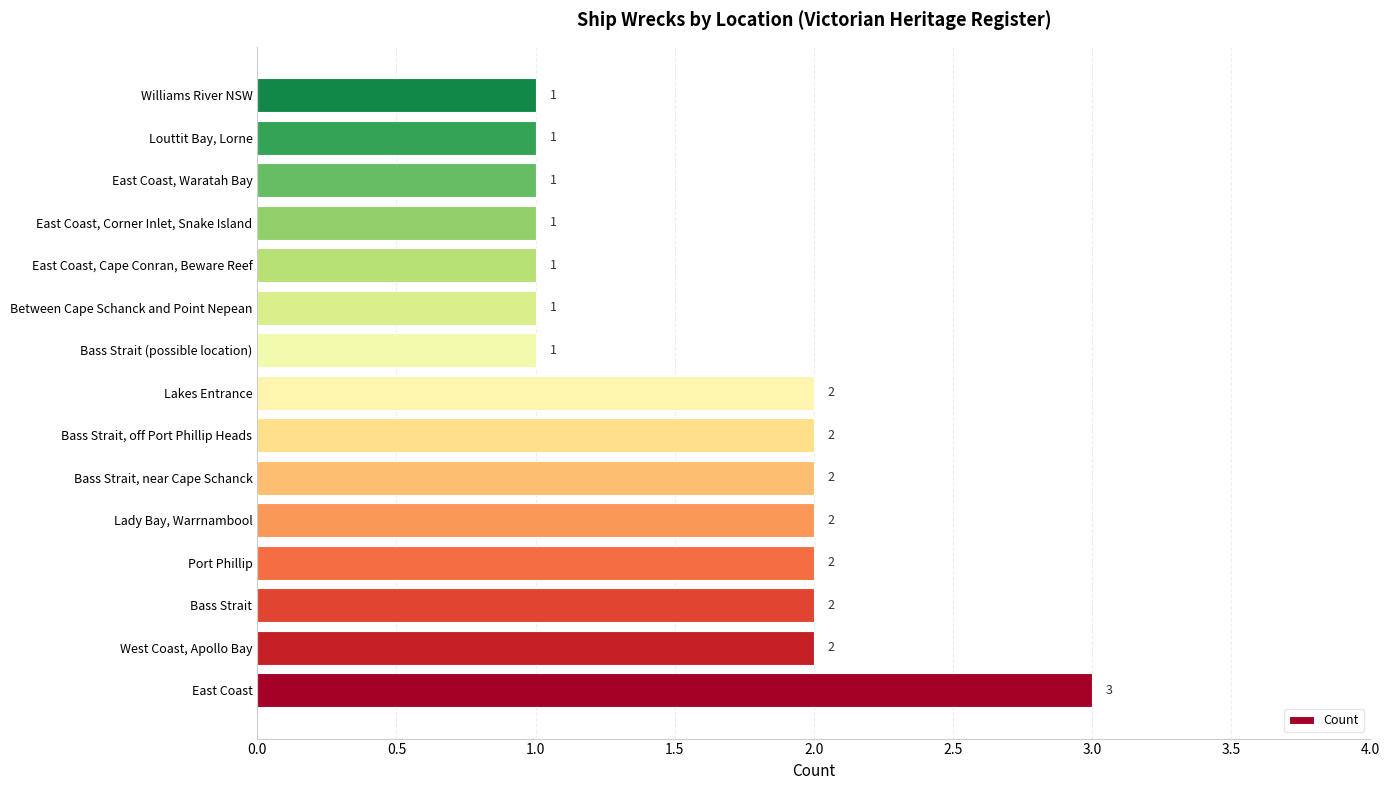

Between Bass Strait, near Cape Schanck and Louttit Bay, Lorne, which is larger?

Bass Strait, near Cape Schanck